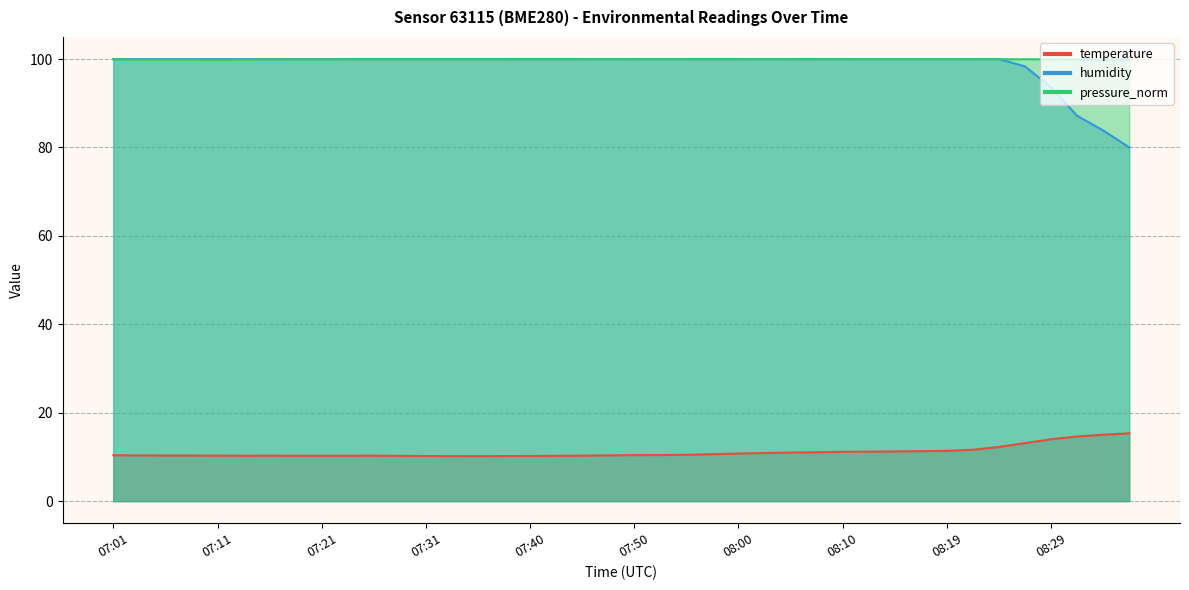

Between 07:45 and 08:29, which series saw the biggest shift?

humidity